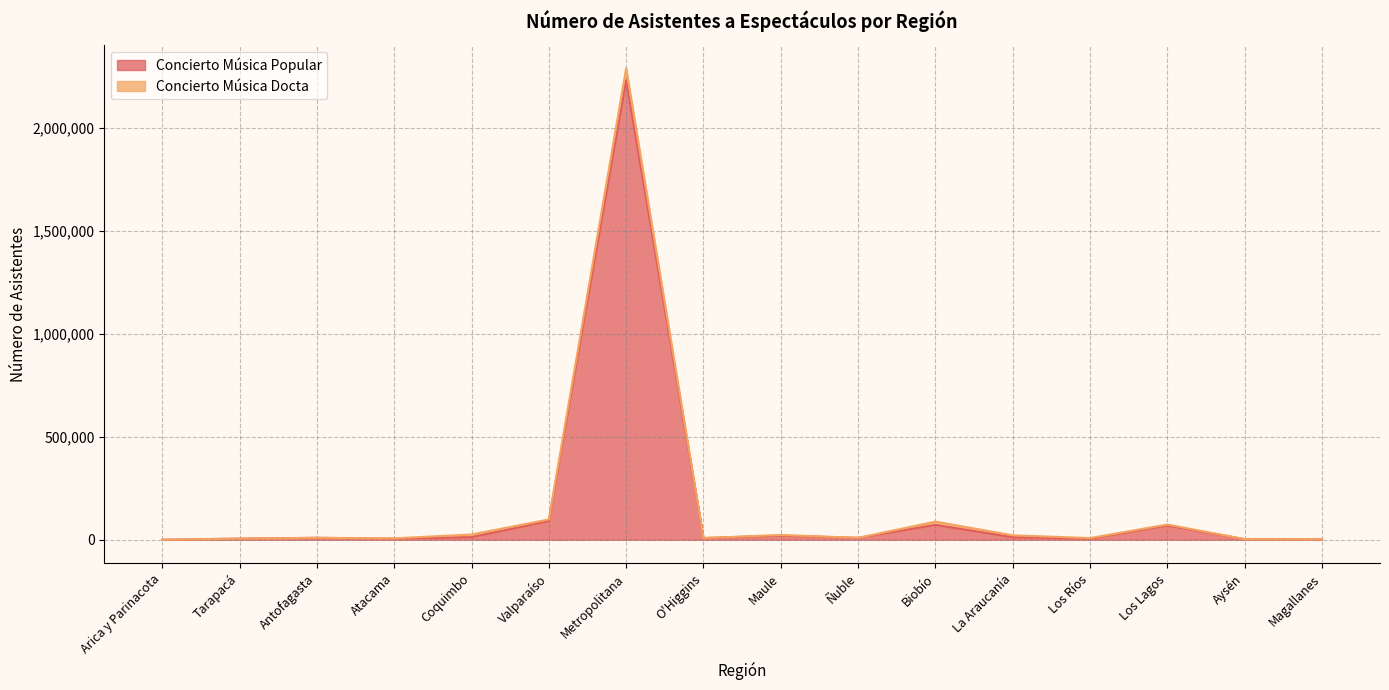

What is the difference between the maximum and minimum values?

2232454